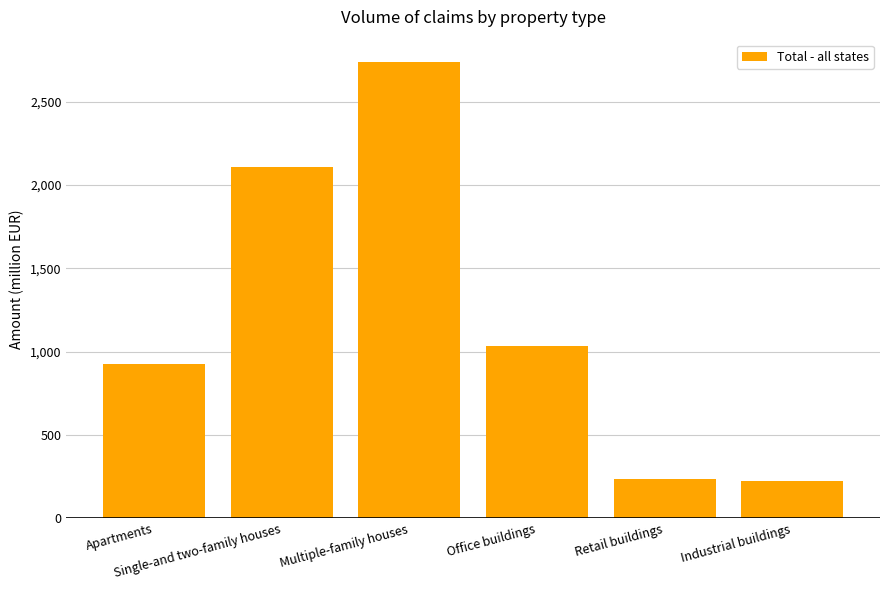

True or false: the data shows 374.4 at Industrial buildings.

False